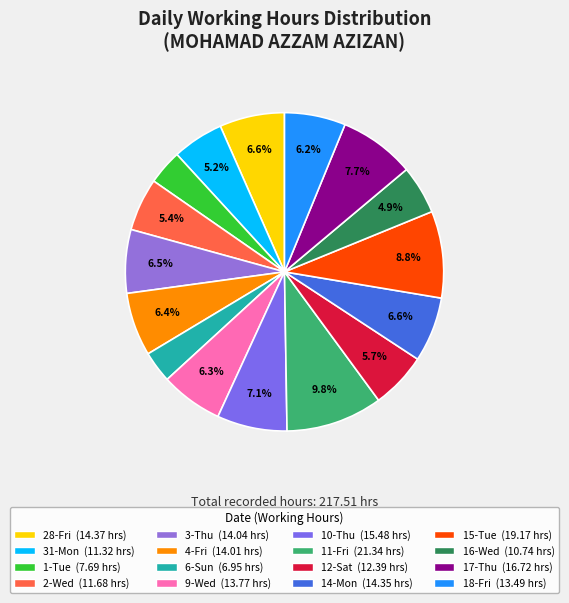

Is it true that 31-Mon is 17% of the pie?

False